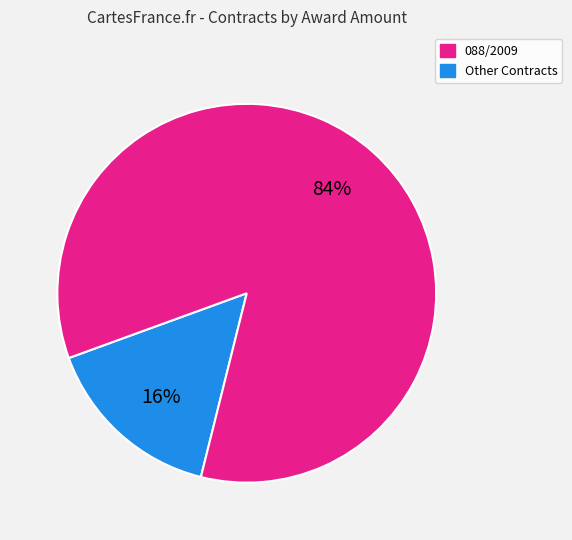

Is there any slice that represents more than half of the pie?

Yes